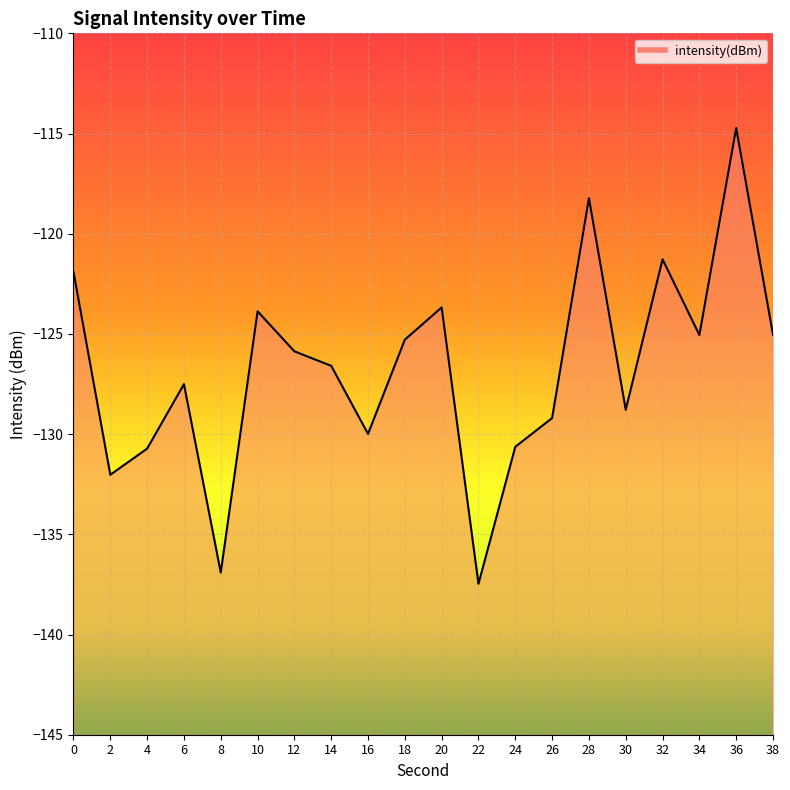

Reading right to left, list all the values displayed in this chart.

38=-125.0	36=-114.7	34=-125.1	32=-121.3	30=-128.8	28=-118.2	26=-129.2	24=-130.6	22=-137.5	20=-123.7	18=-125.3	16=-130.0	14=-126.6	12=-125.9	10=-123.9	8=-136.9	6=-127.5	4=-130.7	2=-132.0	0=-121.9